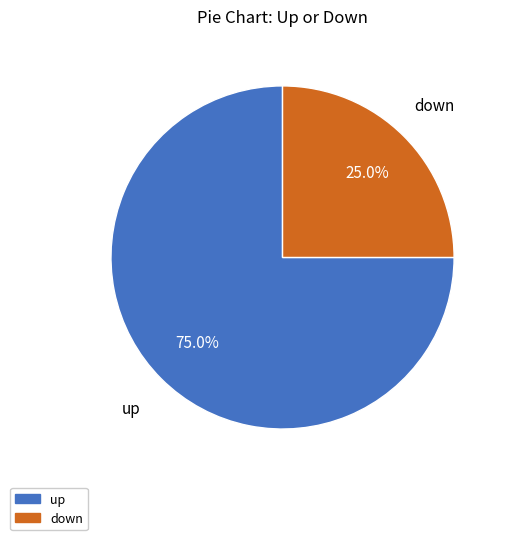

Which category has the smallest portion of the pie?

down